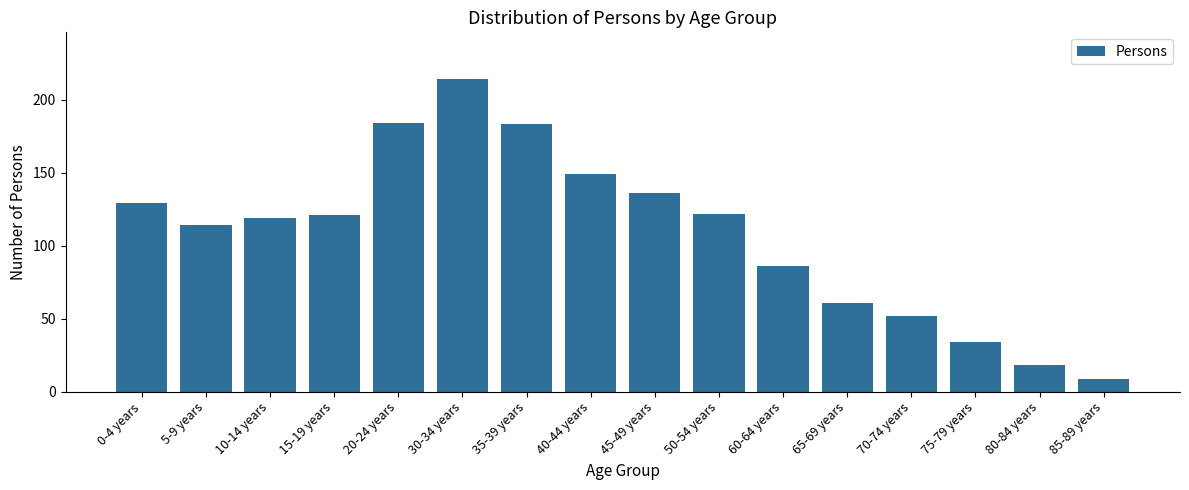

Read the value at 70-74 years, to the nearest 10.

50